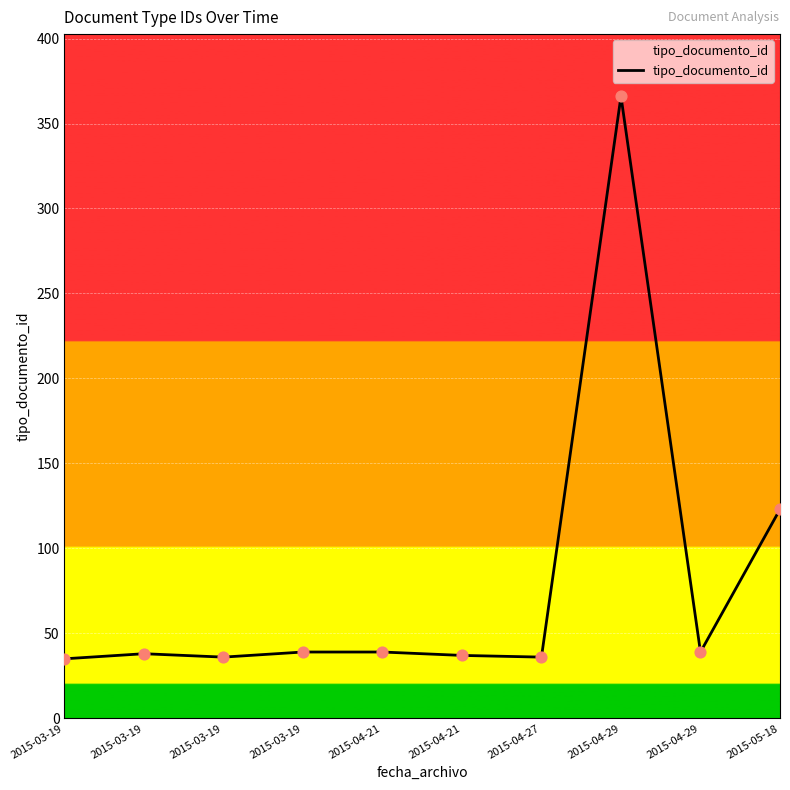

How many lines are shown in the chart?

1